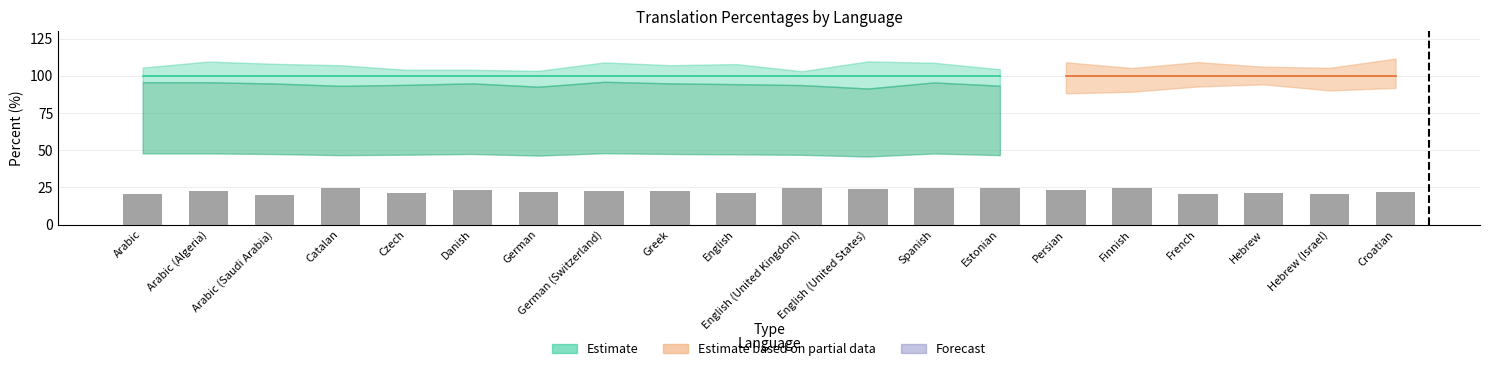

What is the value of the 4th bar from the left?

24.5